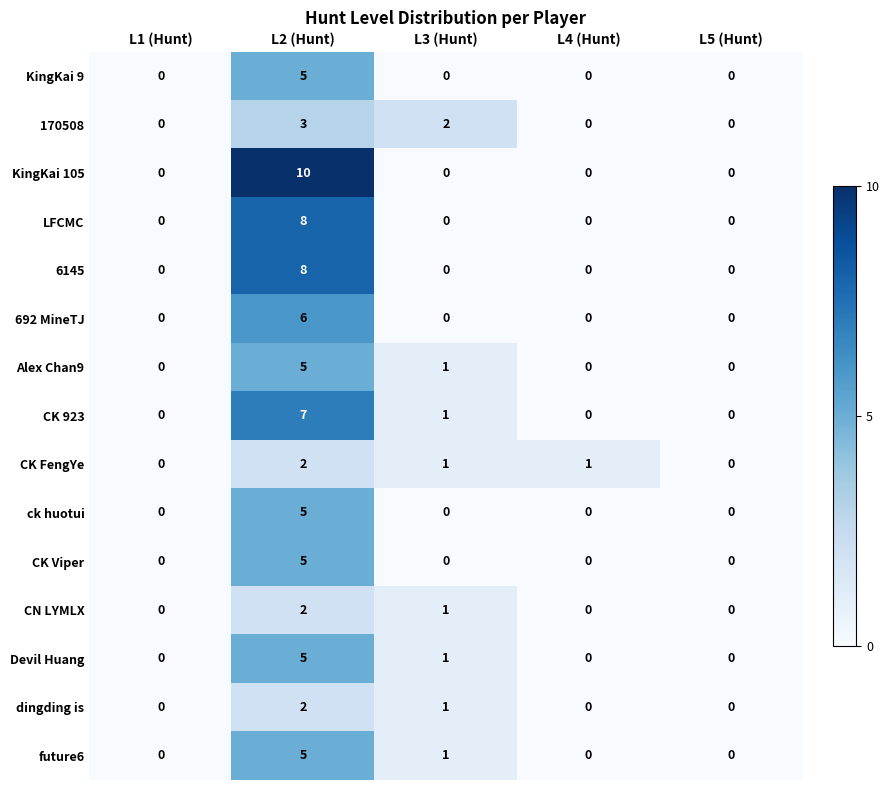

The value of KingKai 9 at L1 (Hunt) is 0. True or false?

True